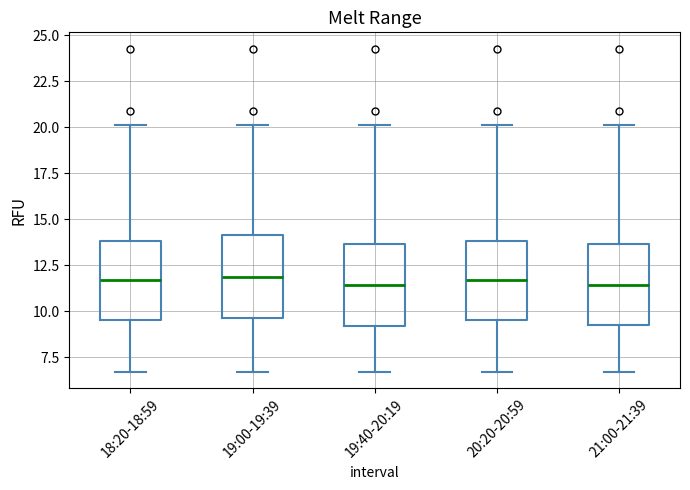

Where does the lower whisker of the box for 20:20-20:59 end on the y-axis? The values are not printed on the chart, so give them approximately, as read against the axis.

6.5